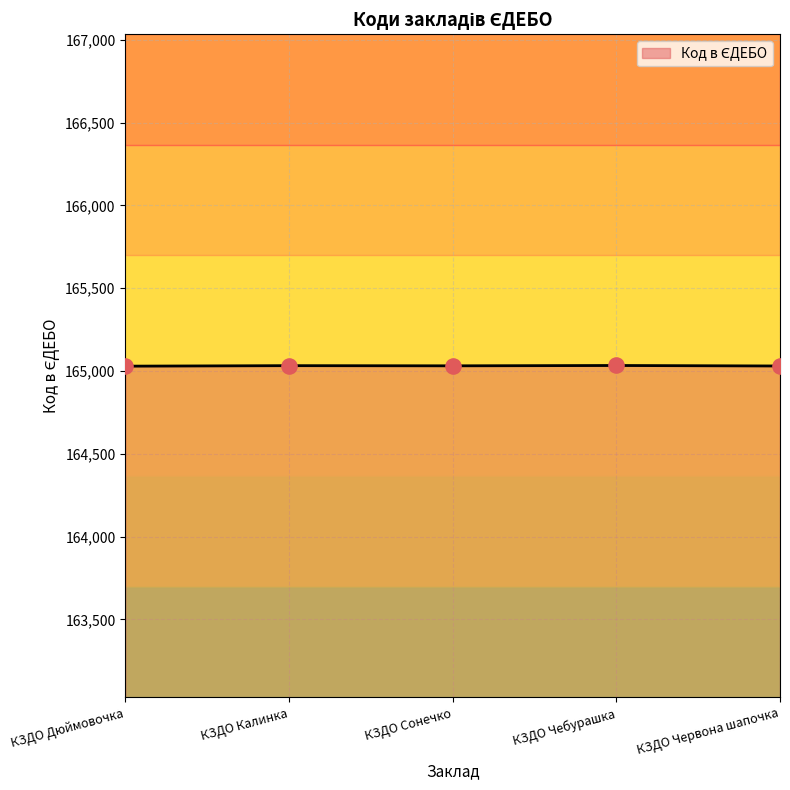

What is the change in value from КЗДО Калинка to КЗДО Чебурашка?

+1